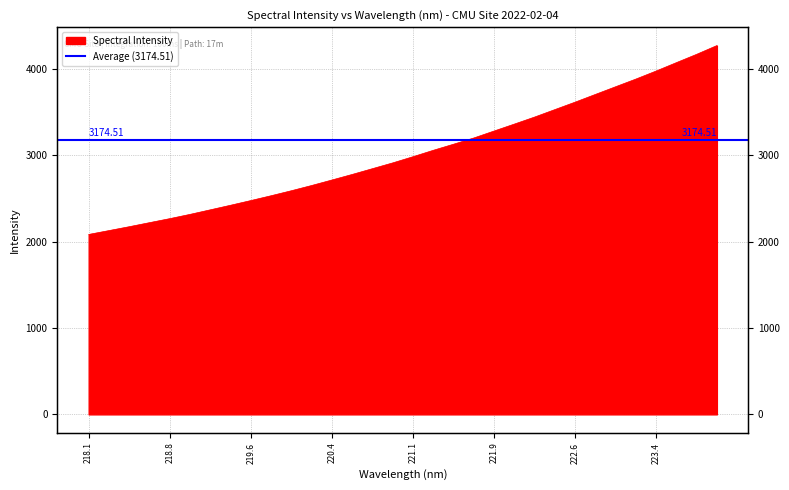

Approximately how many times larger is the value at 219.0156 compared to 220.9264?

0.8